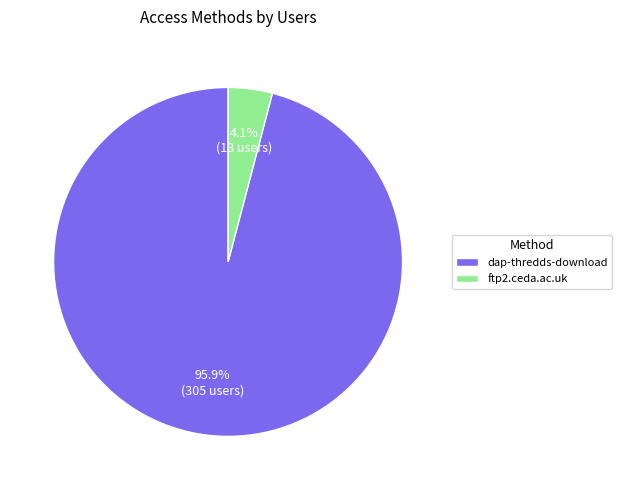

Rank the categories by value from highest to lowest.

dap-thredds-download, ftp2.ceda.ac.uk